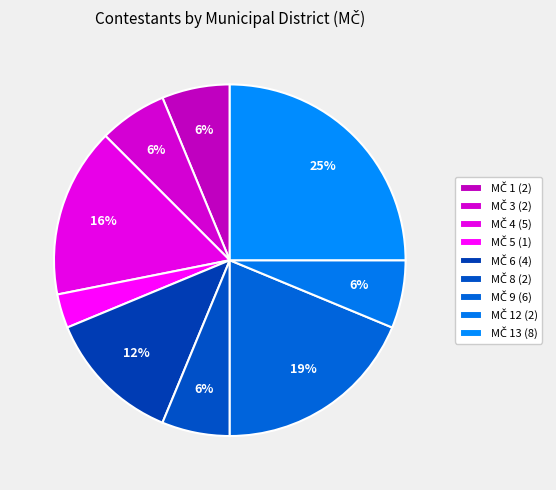

Which slice is the largest?

13